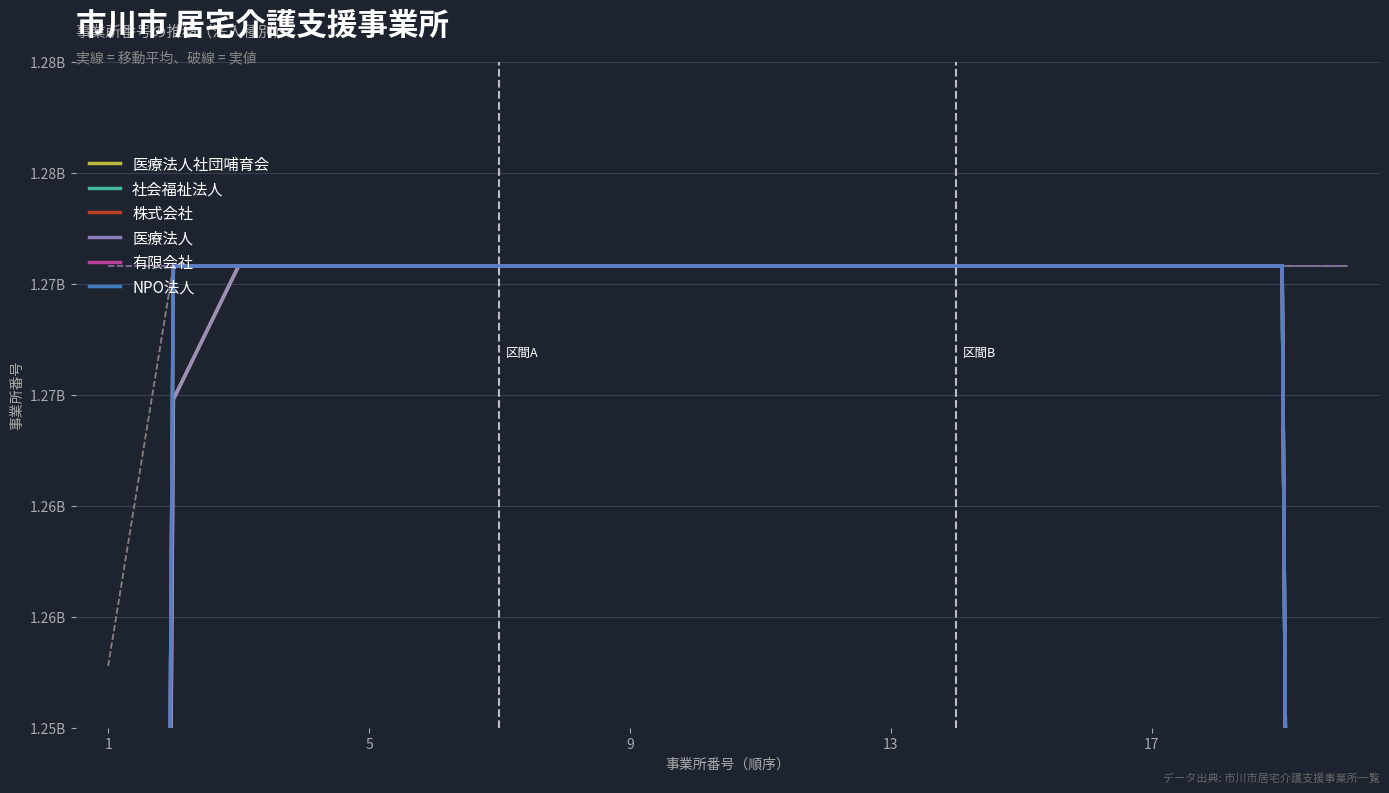

What is the label of the 5th point from the left?

5